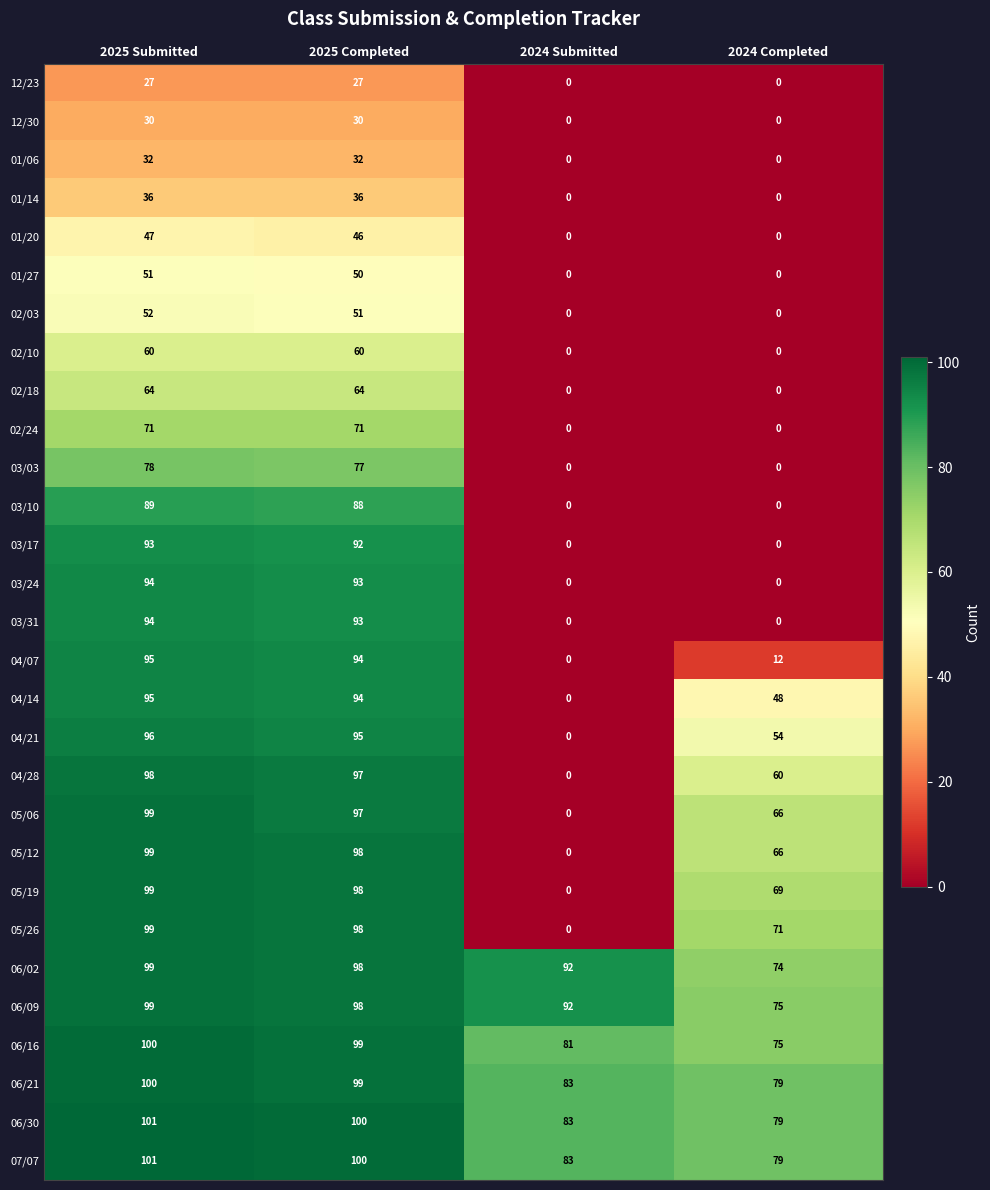

At which label is 05/12 closest to 49?

2024 Completed